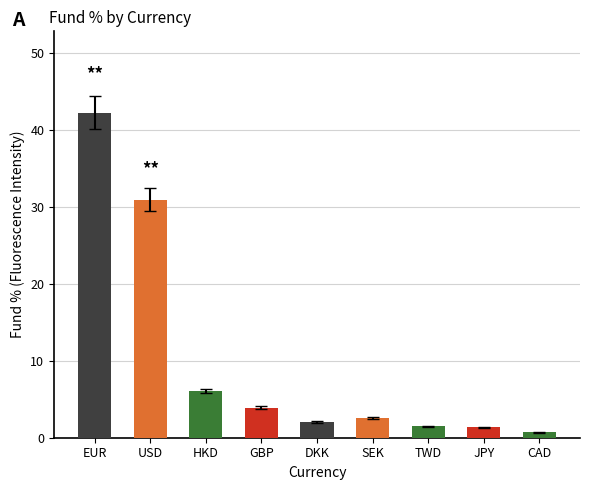

What is the ratio of the value at HKD to the value at TWD?

4.2